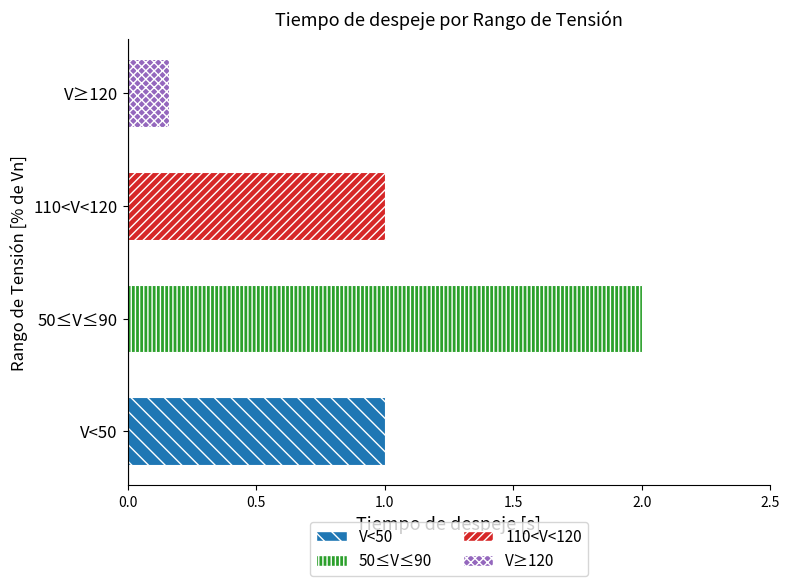

Count the values in the range 1 to 2.

3